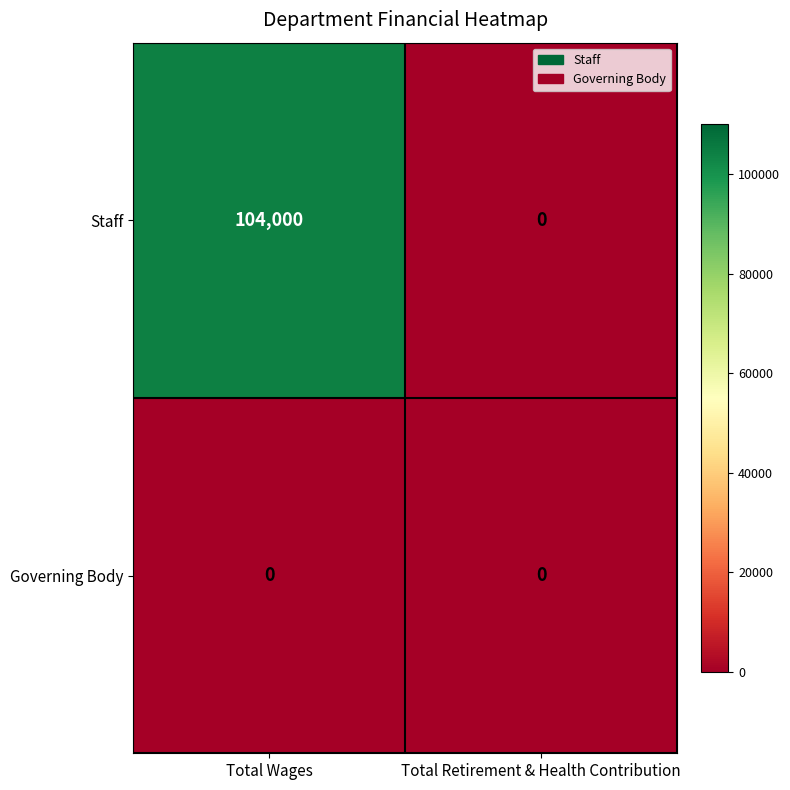

The Staff series shows 104000 at Total Wages. True or false?

True